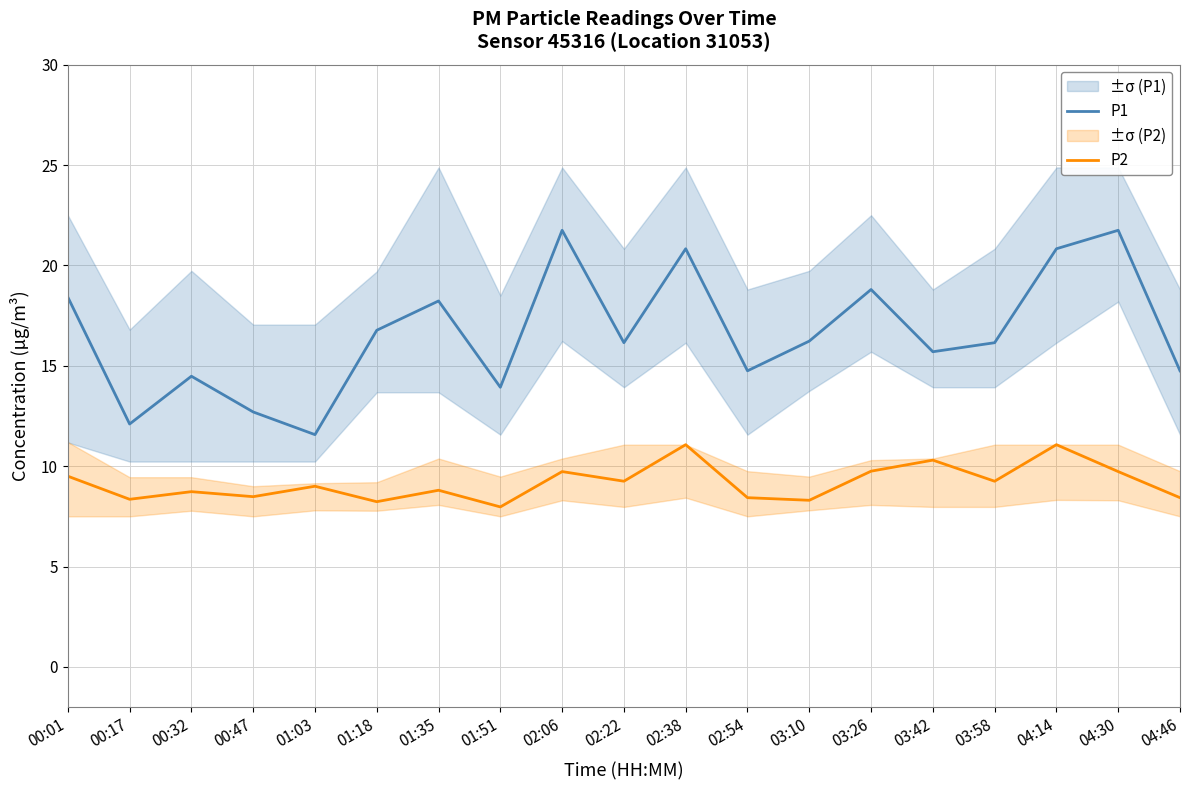

At 02:22, list the series in order from largest to smallest.

P1, P2